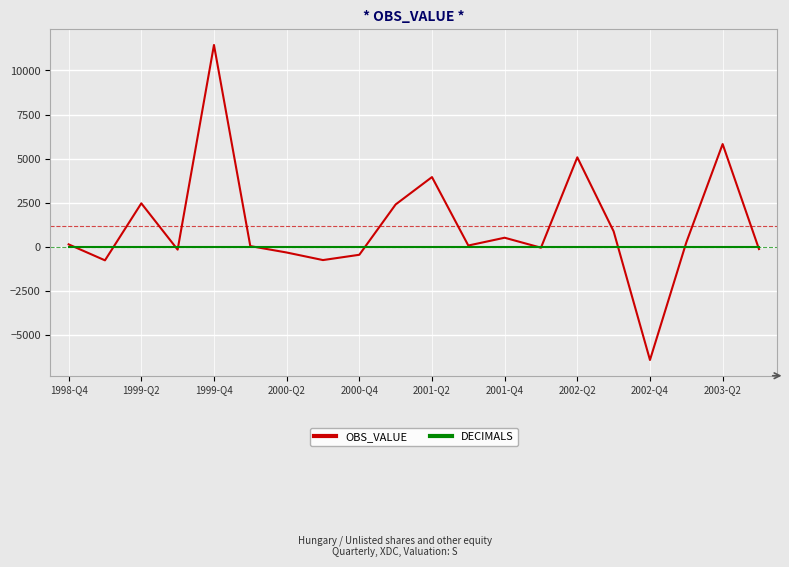

Count the number of categories in the chart.

20